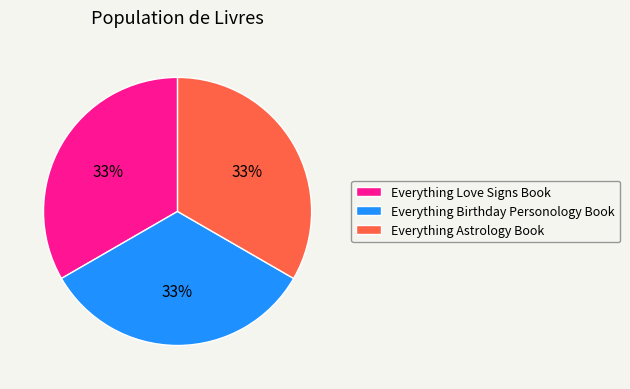

How many slices are in this pie chart?

3